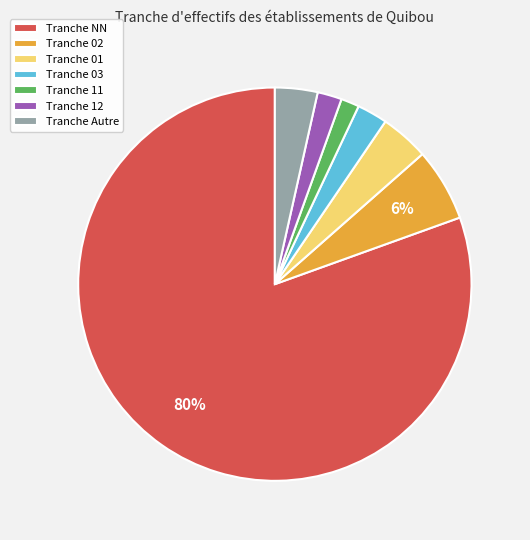

How many segments does this pie chart have?

7